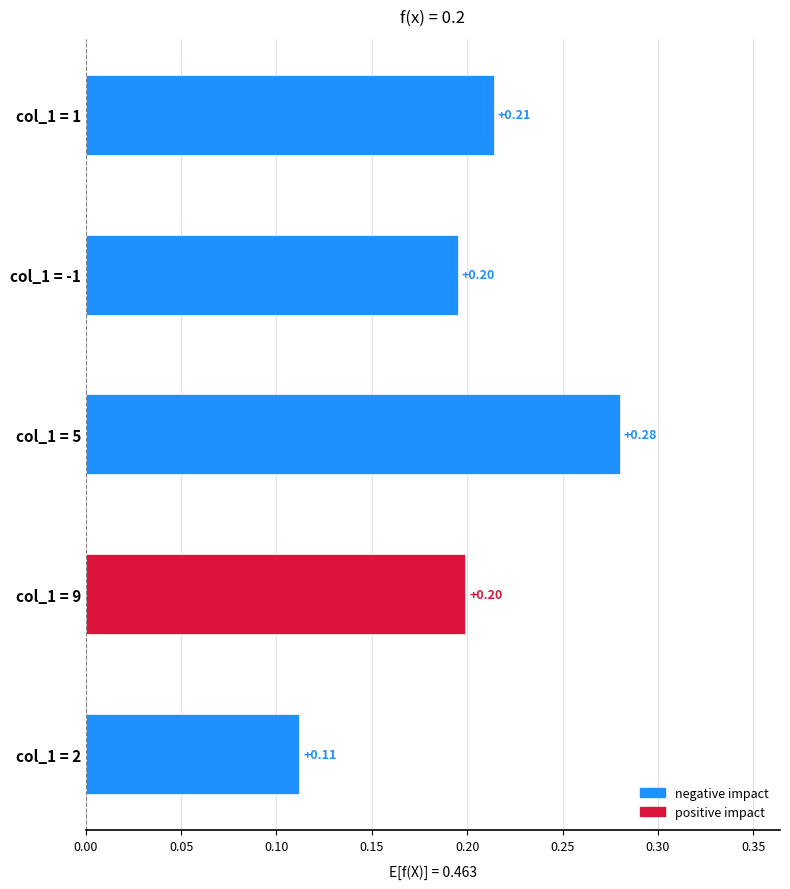

Count the values in the range 0 to 1.

5